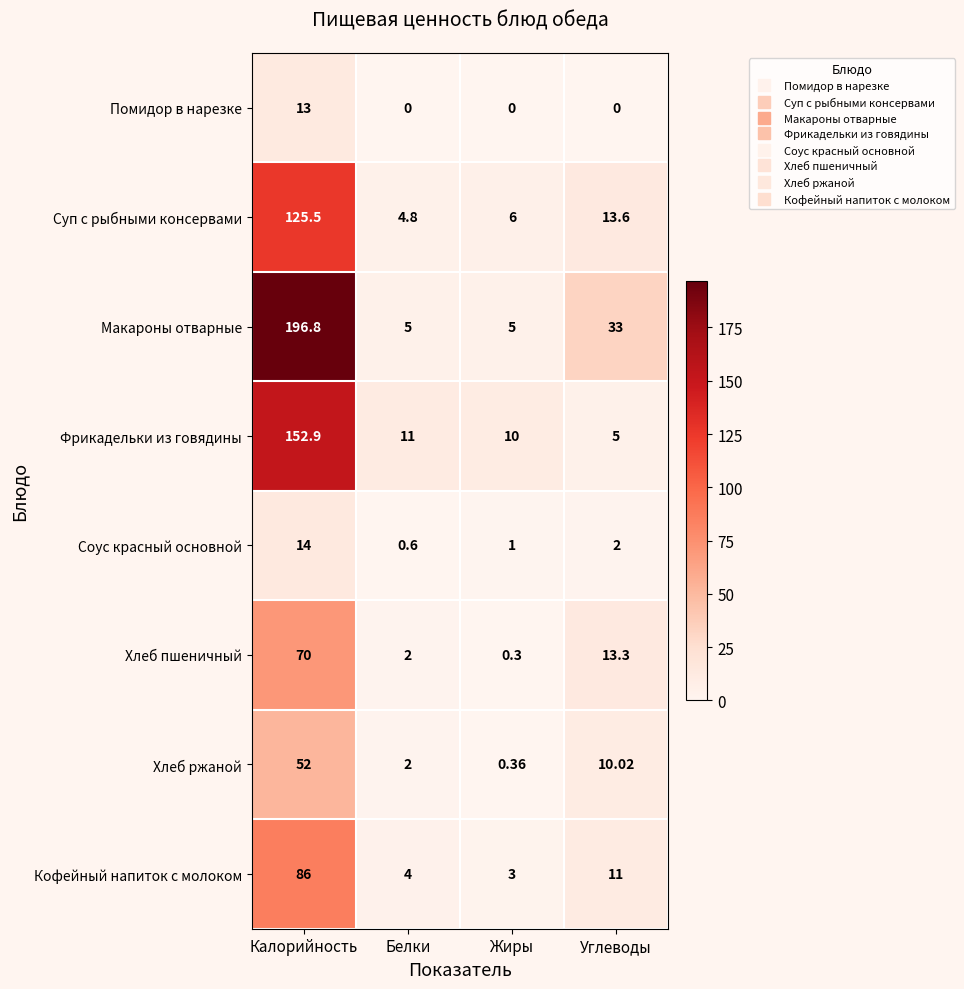

List the series in order of their peak value, highest first.

Макароны отварные, Фрикадельки из говядины, Суп с рыбными консервами, Кофейный напиток с молоком, Хлеб пшеничный, Хлеб ржаной, Соус красный основной, Помидор в нарезке